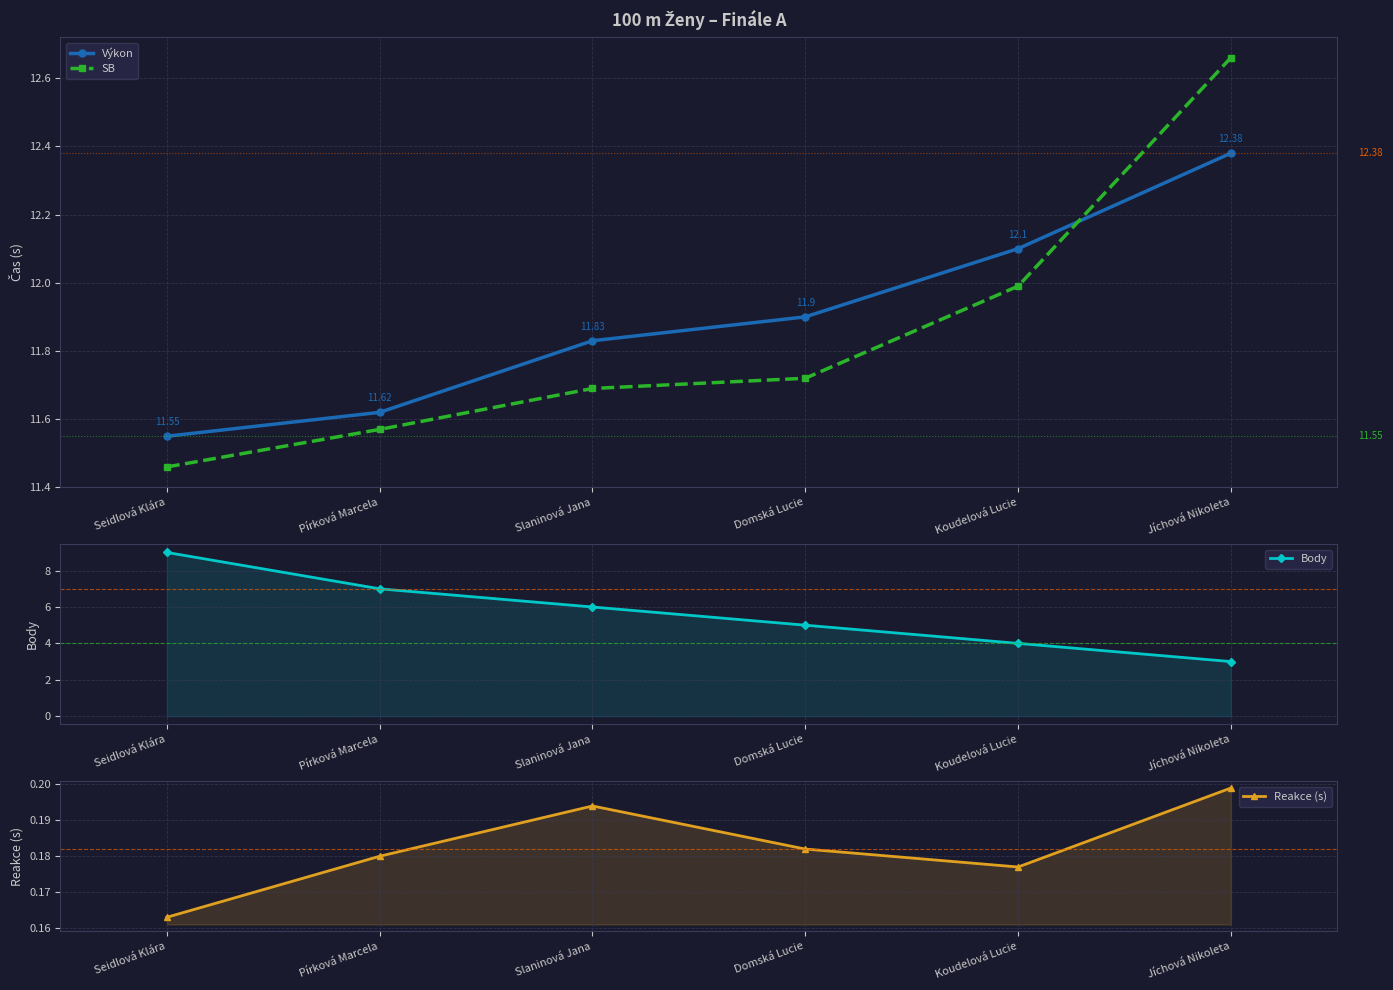

Is it true that Body equals 1.1 at Domská Lucie?

False